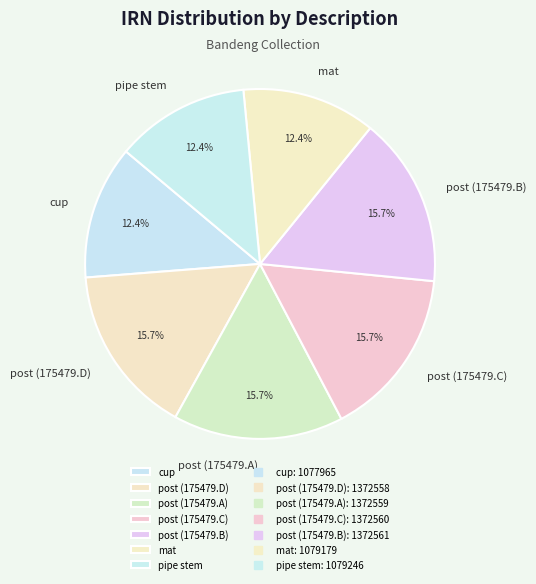

The post (175479.C) slice represents 9% of the pie. True or false?

False